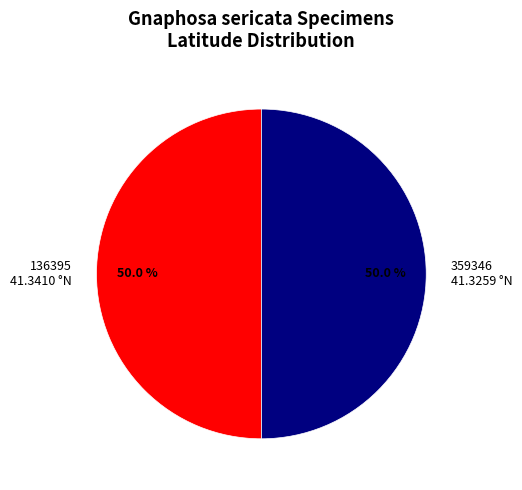

Combined, do 136395 and 359346 account for over 50%?

Yes